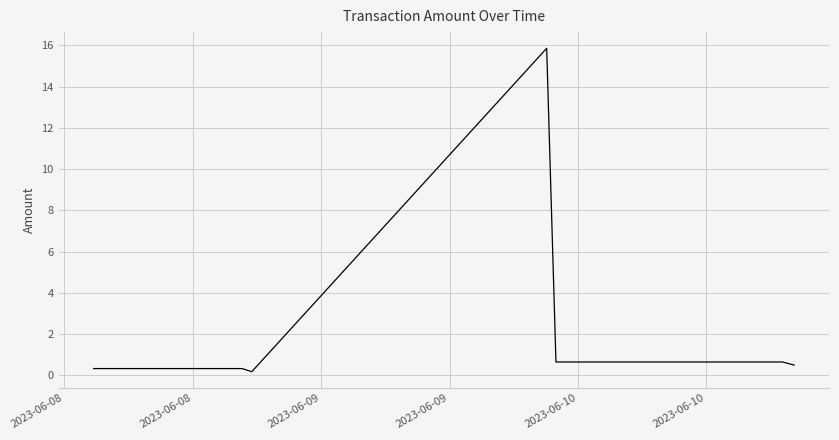

What is the sum of all values?

35.4